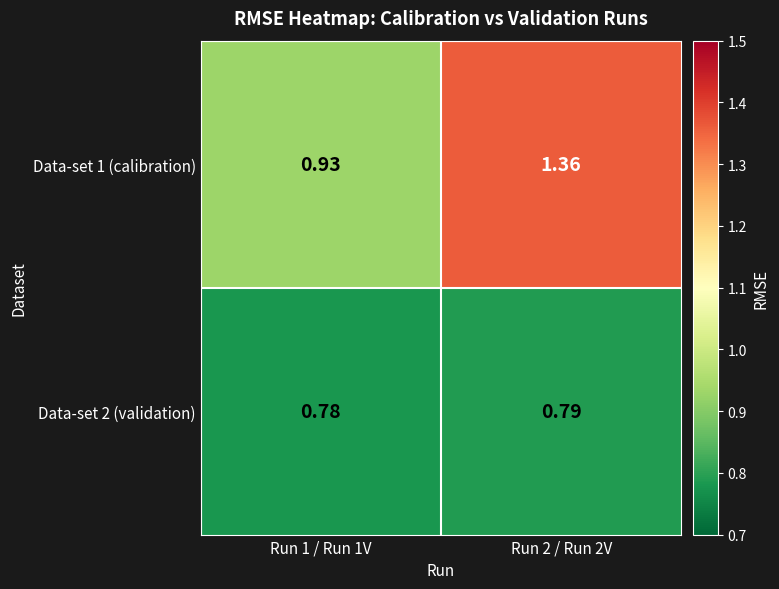

List the series in order of their peak value, highest first.

Data-set 1 (calibration), Data-set 2 (validation)